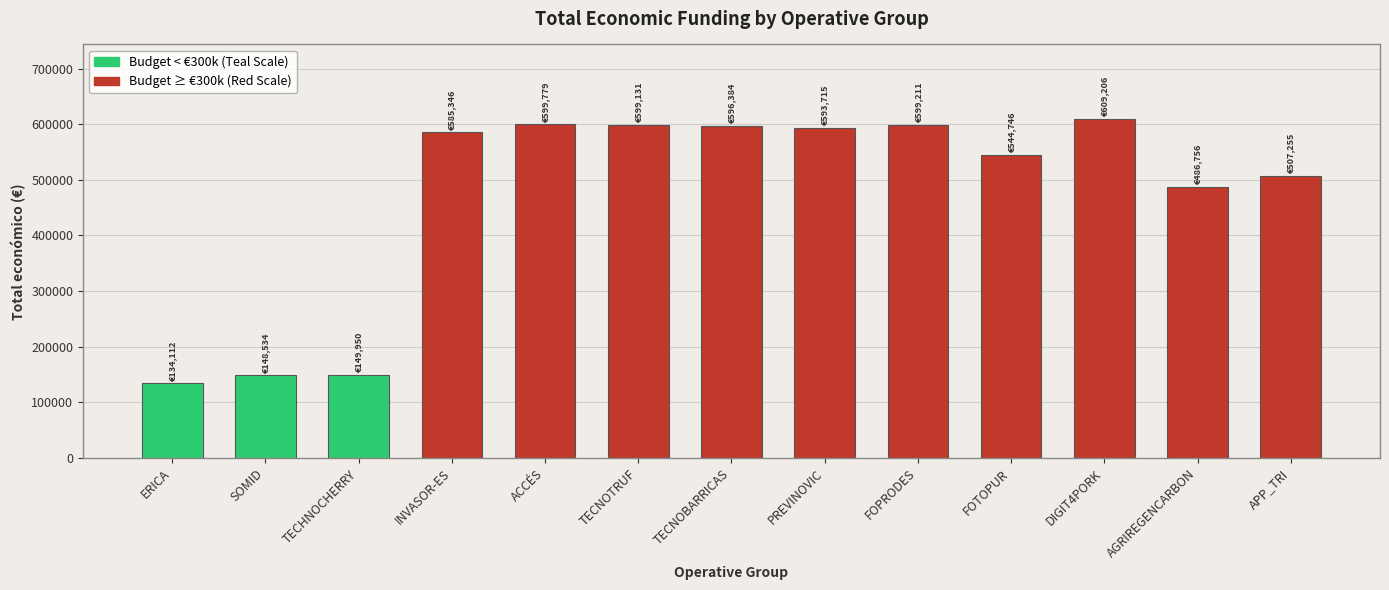

What is the label of the 13th bar from the right?

ERICA